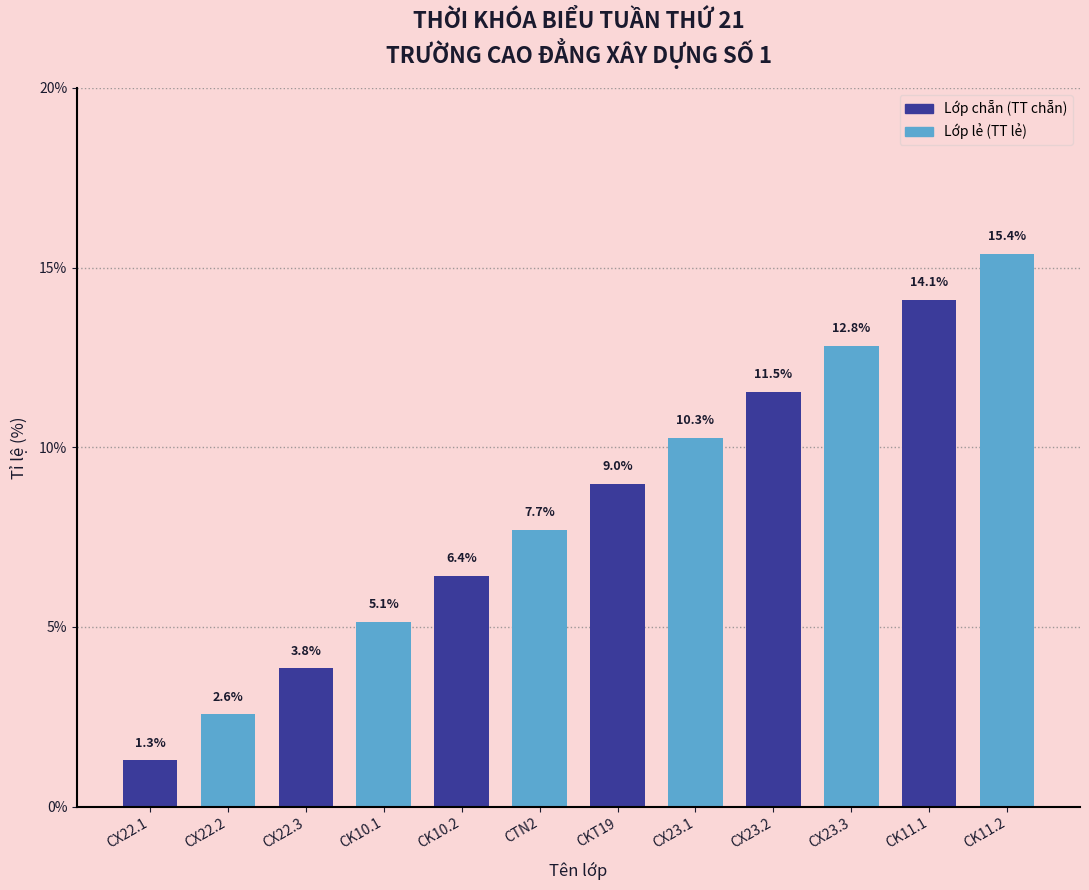

Reading right to left, list all the values displayed in this chart.

15.4	14.1	12.8	11.5	10.3	9.0	7.7	6.4	5.1	3.8	2.6	1.3